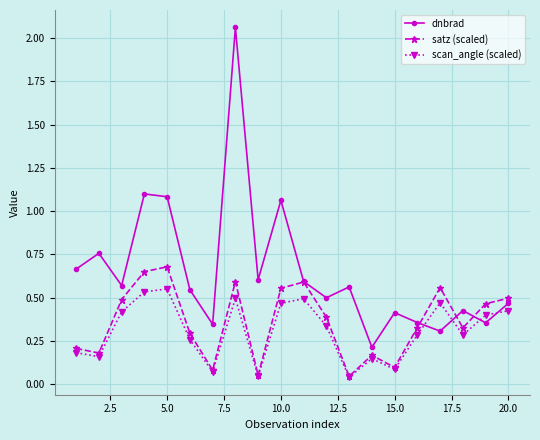

Which series has the largest range (max minus min)?

dnbrad